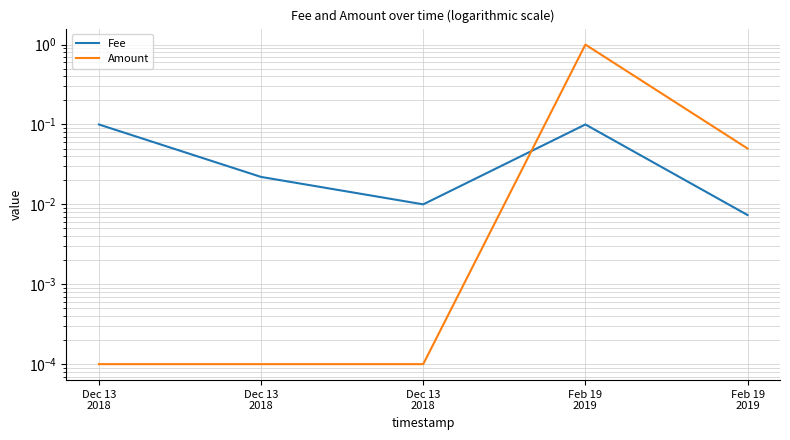

How many times do Fee and Amount cross each other?

1